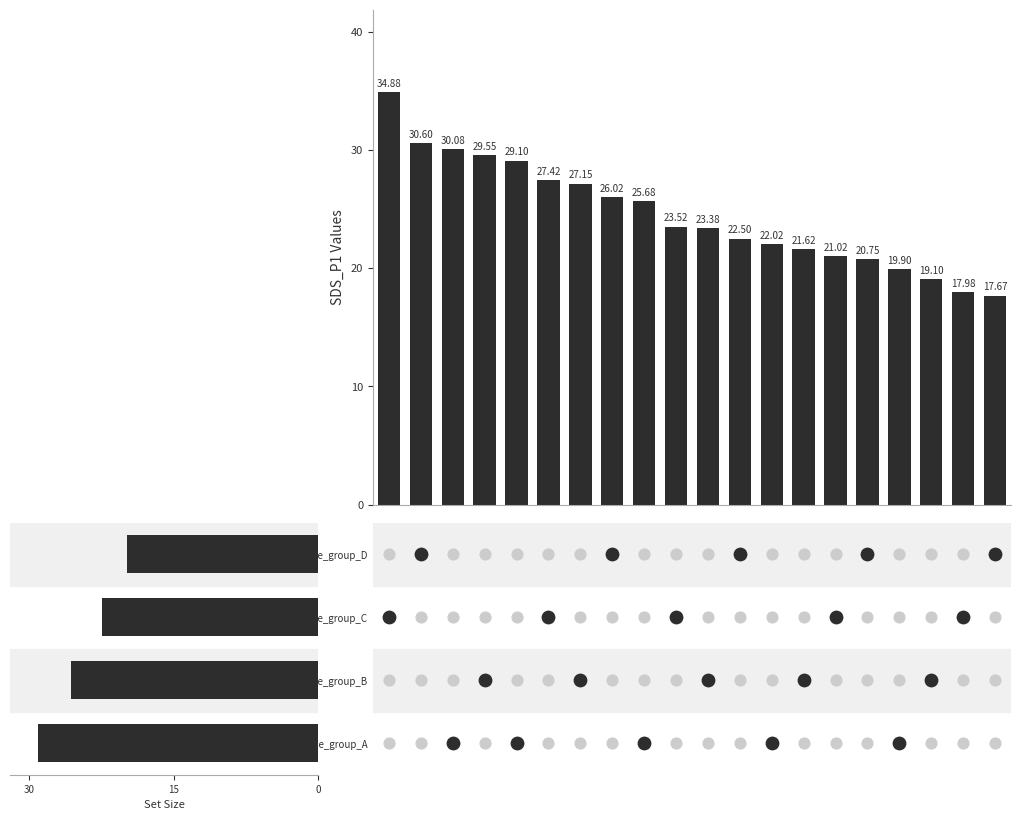

What is the change in value from 3 to 13?

-7.9